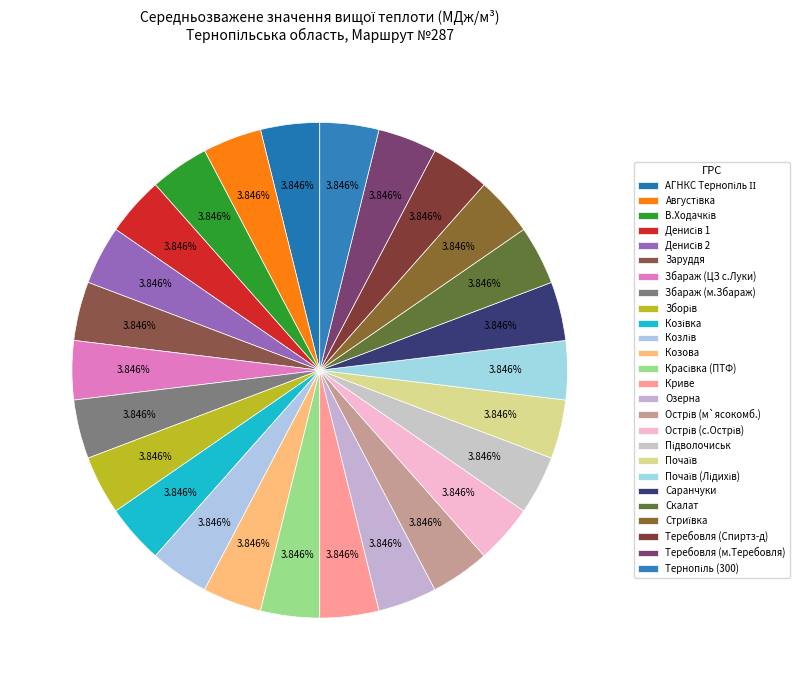

Count the number of slices in the pie.

26